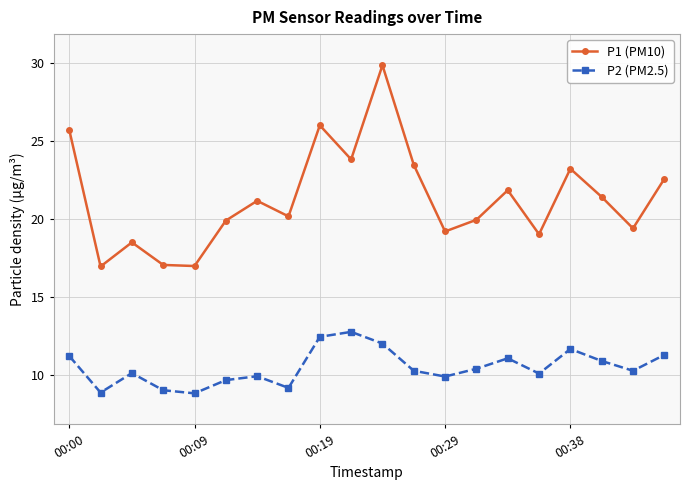

At how many categories does at least one series exceed 24?

3